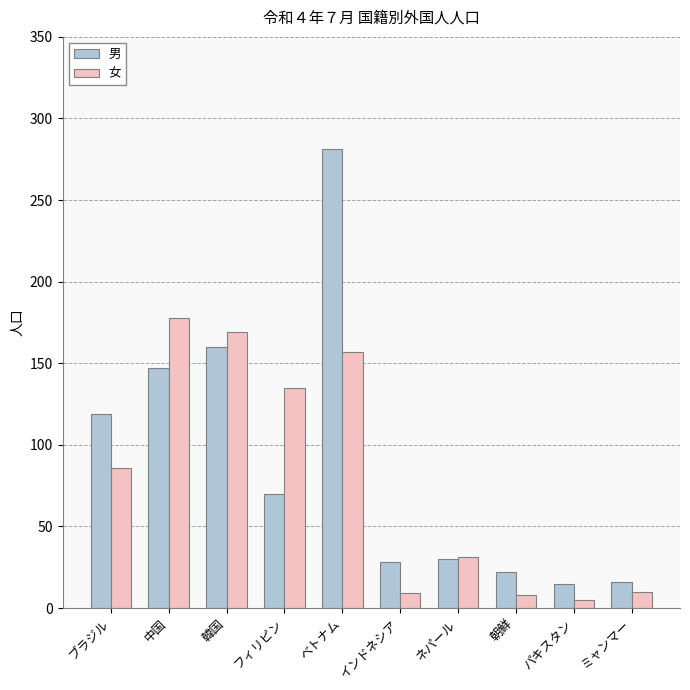

What value does the 女 series have at ベトナム, to the nearest 5?

155